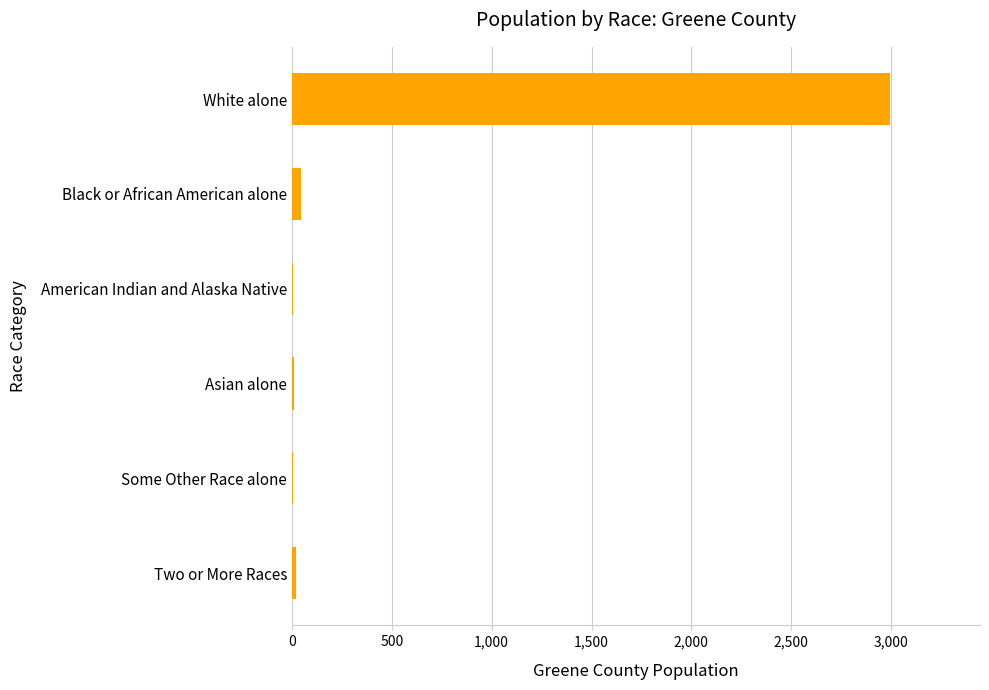

Which has a higher value, American Indian and Alaska Native or White alone?

White alone